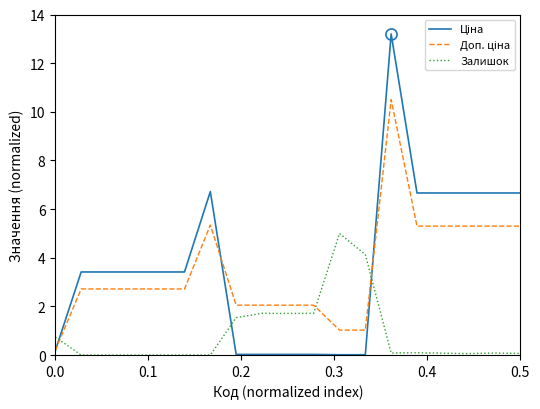

What is the maximum value shown in the chart?

13.2